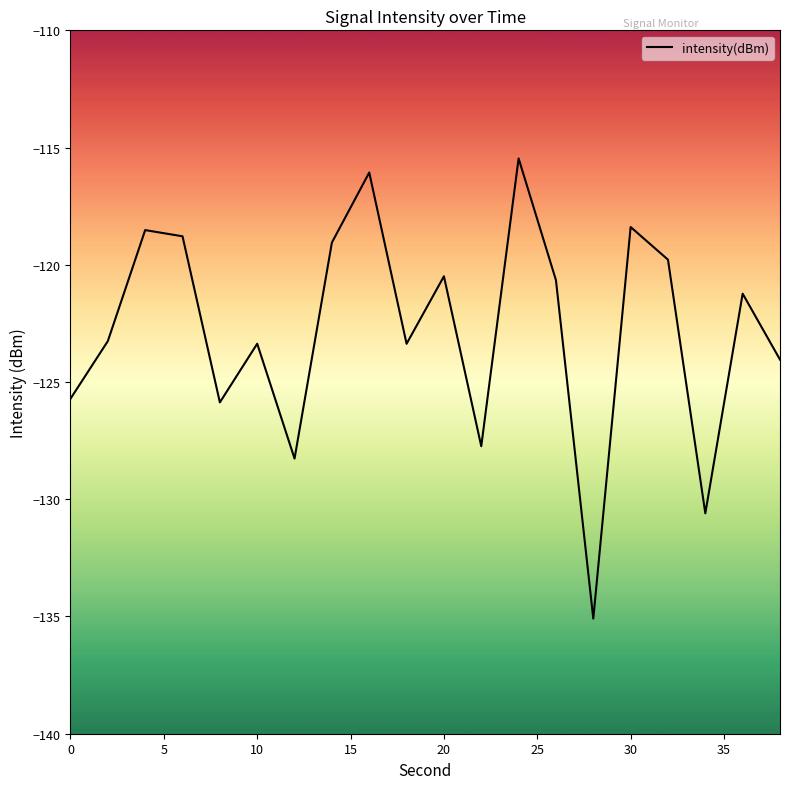

What is the difference between the maximum and minimum values?

19.6